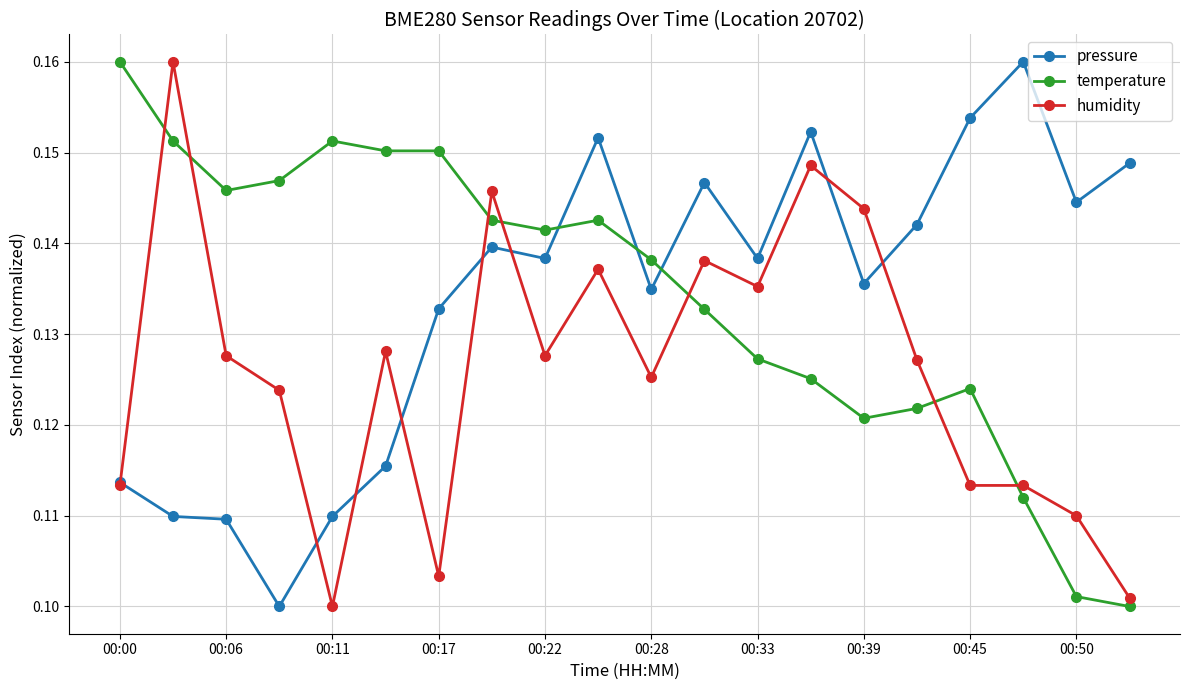

What are all the series names shown in the legend?

pressure, temperature, humidity